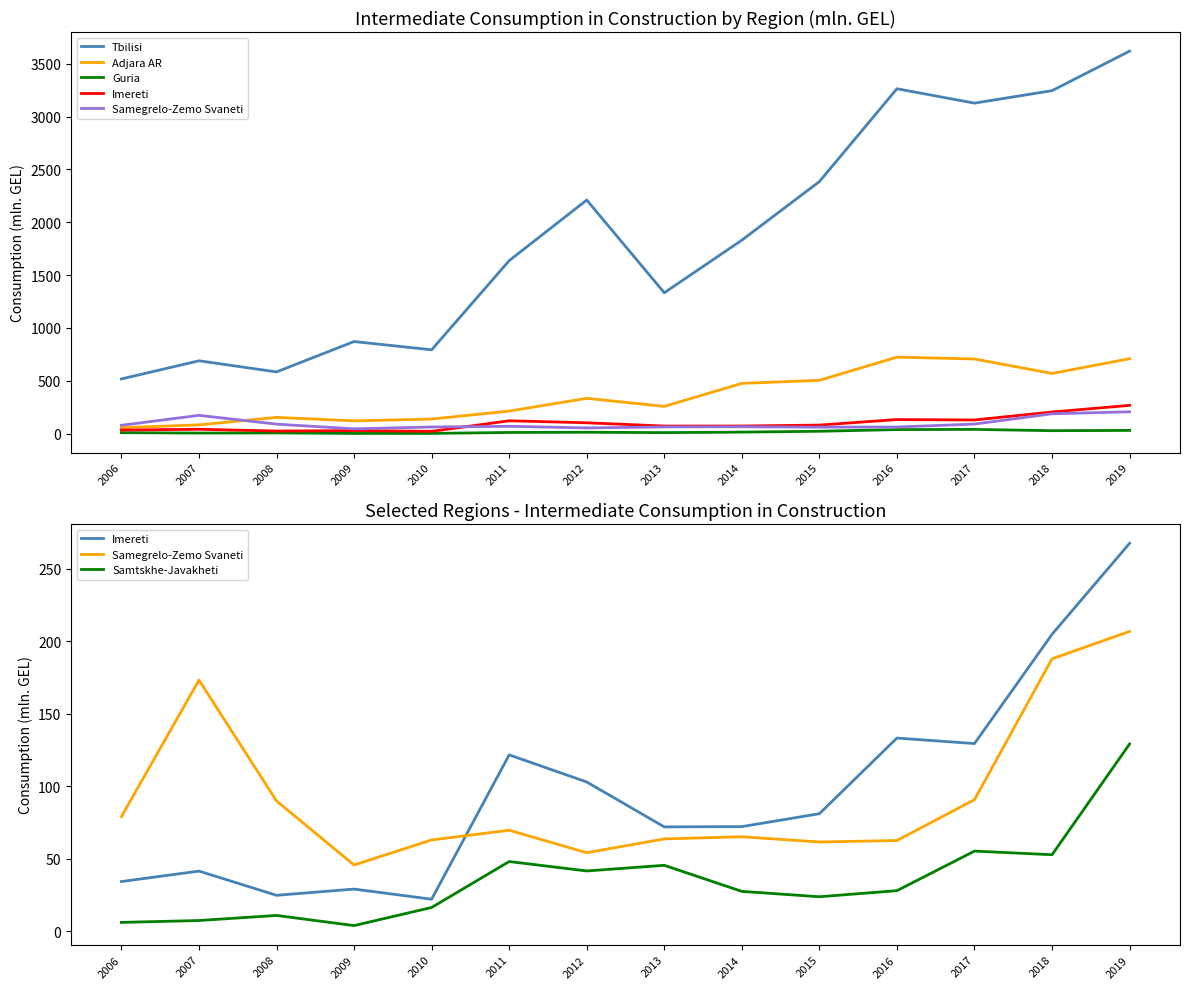

What are all the series names shown in the legend?

Tbilisi, Adjara AR, Guria, Imereti, Samegrelo-Zemo Svaneti, Samtskhe-Javakheti